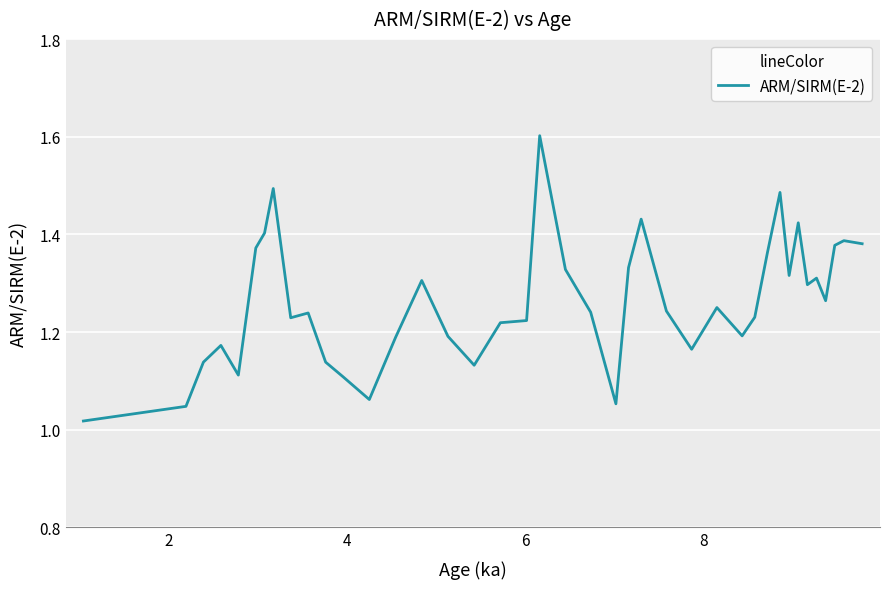

What is the greatest value displayed?

1.6